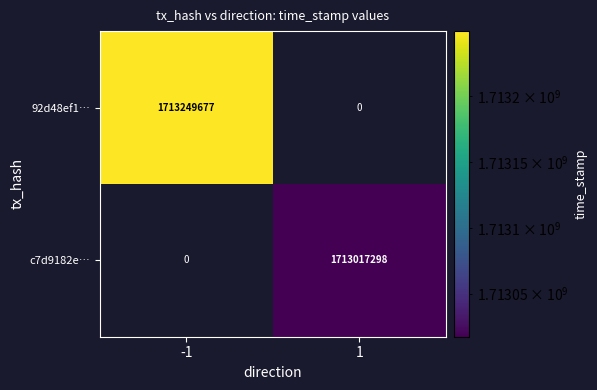

True or false: 92d48ef1… has a value of 2312045289 at -1.

False